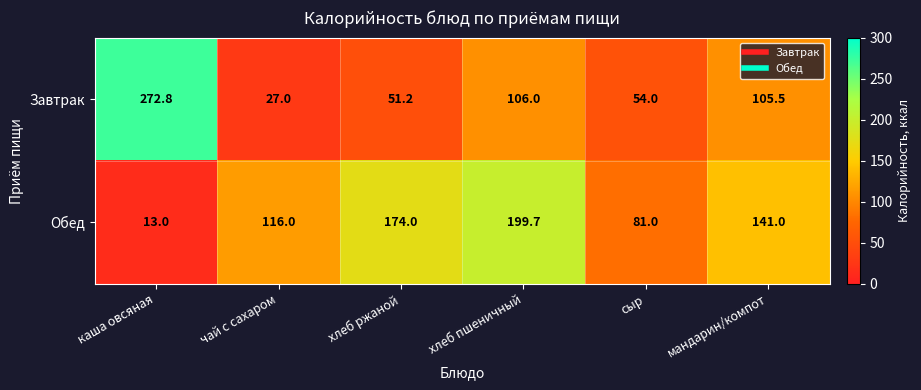

What is the sum of all Обед values?

724.7